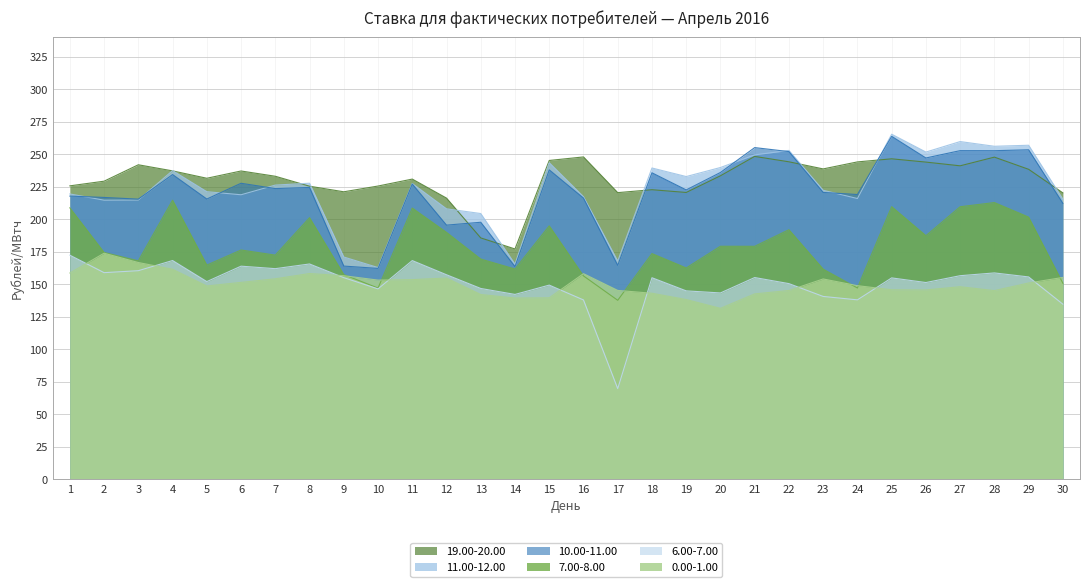

In 10.00-11.00, how many points are lower than both neighbors (excluding endpoints)?

11